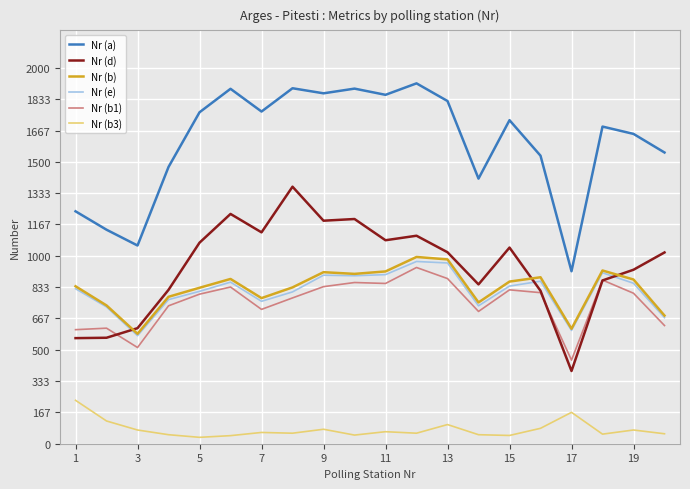

True or false: Nr (a) and Nr (b) intersect in this chart.

False